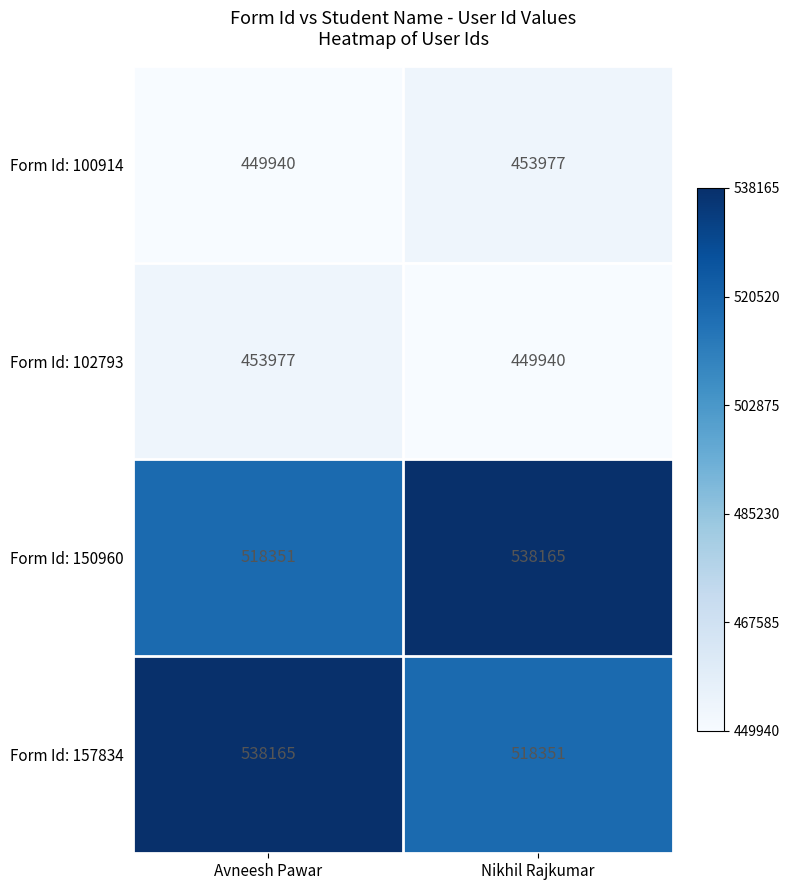

What is the spread (max minus min) of values at Nikhil Rajkumar?

88225